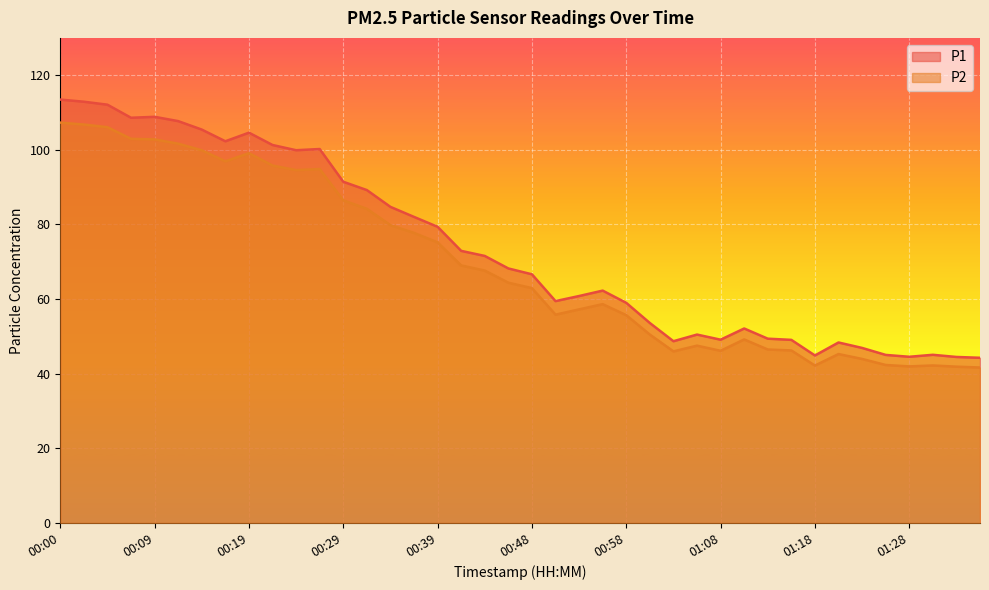

Rank the series by their maximum value, from highest to lowest.

P1, P2